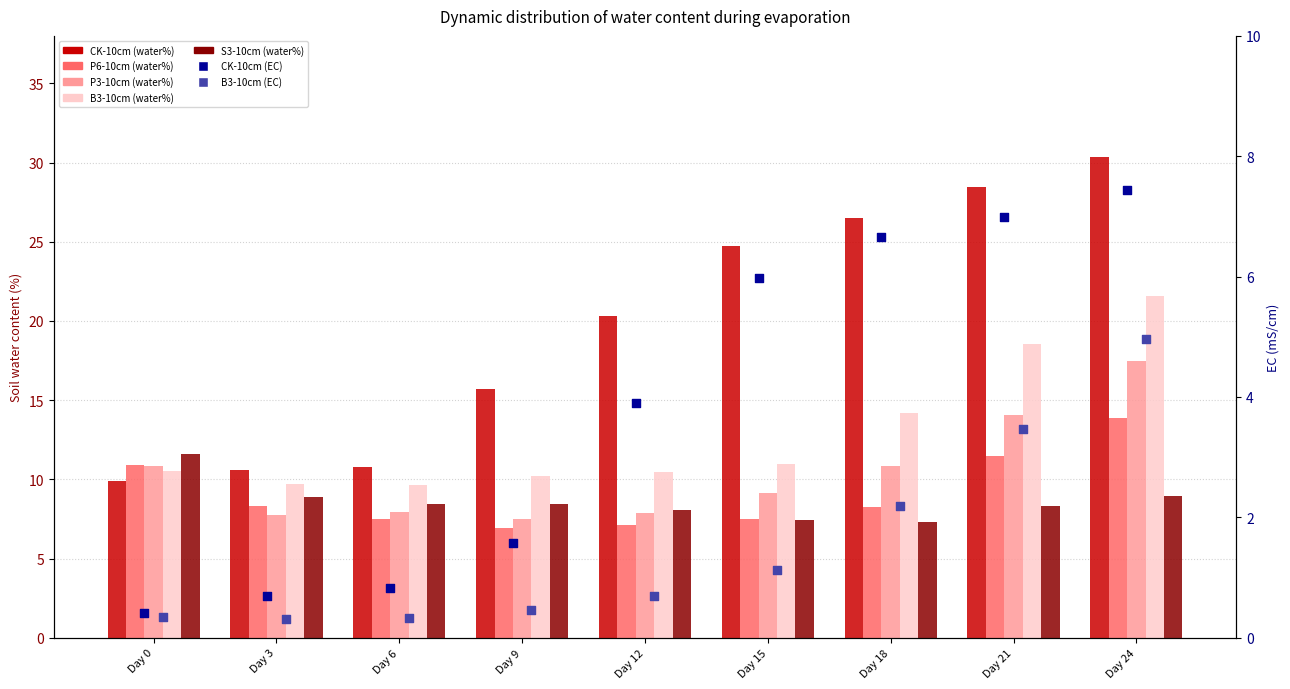

Which series has the largest Y range (max minus min)?

CK-10cm (water%)